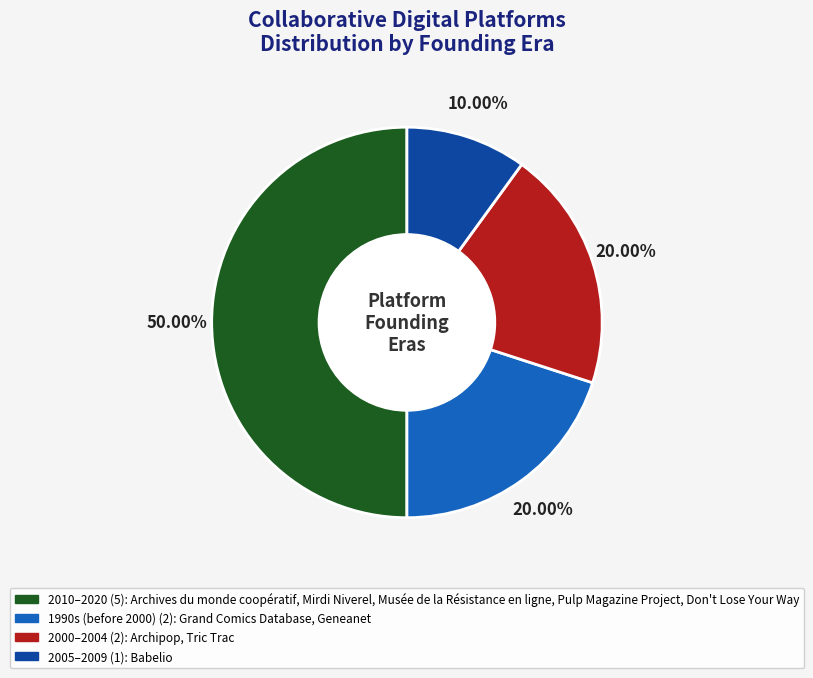

How many slices are in this pie chart?

4